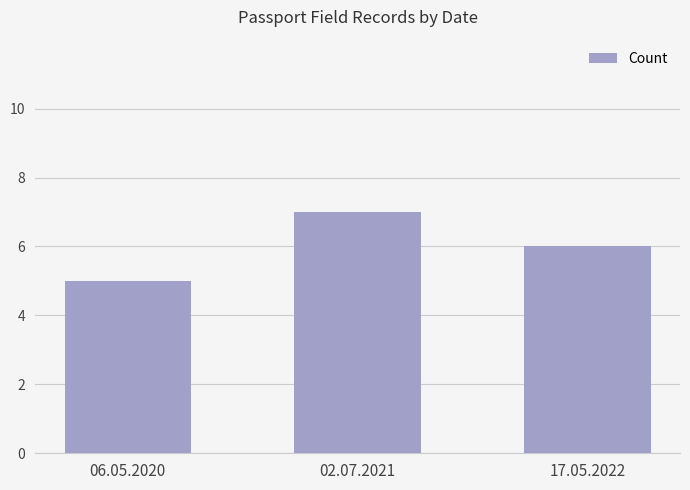

Count the number of categories in the chart.

3